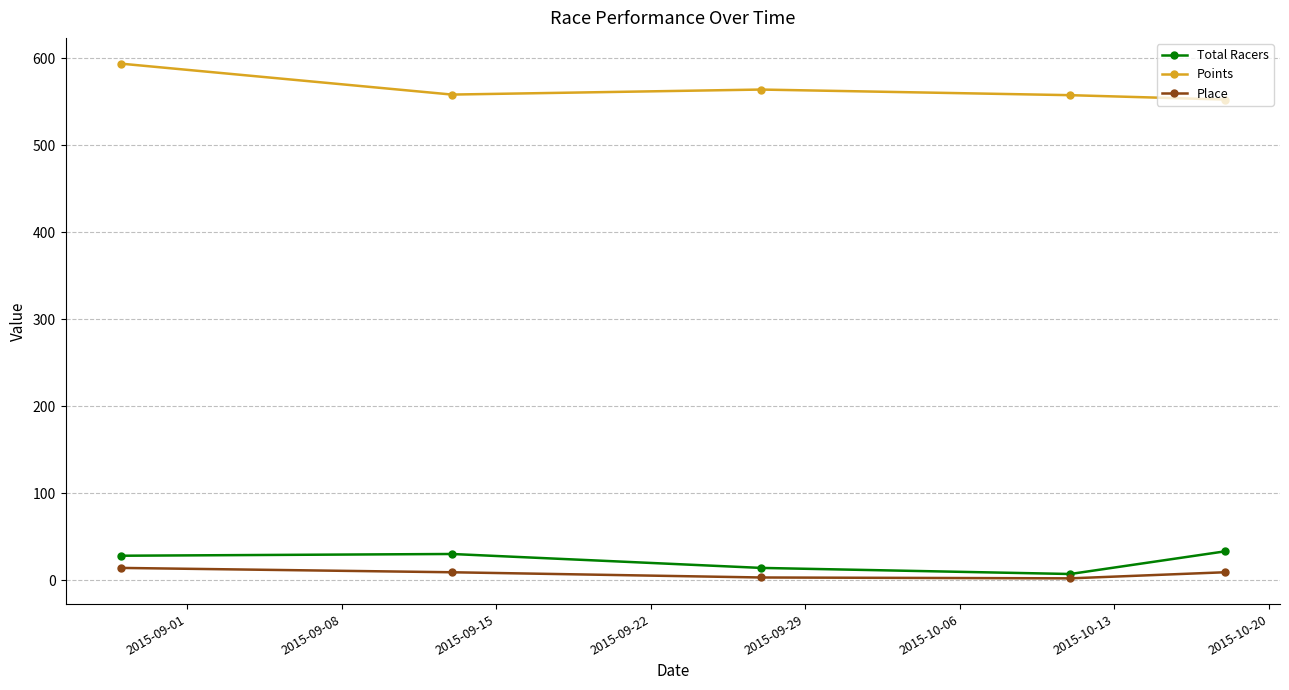

Which series has the largest total across all categories?

Points